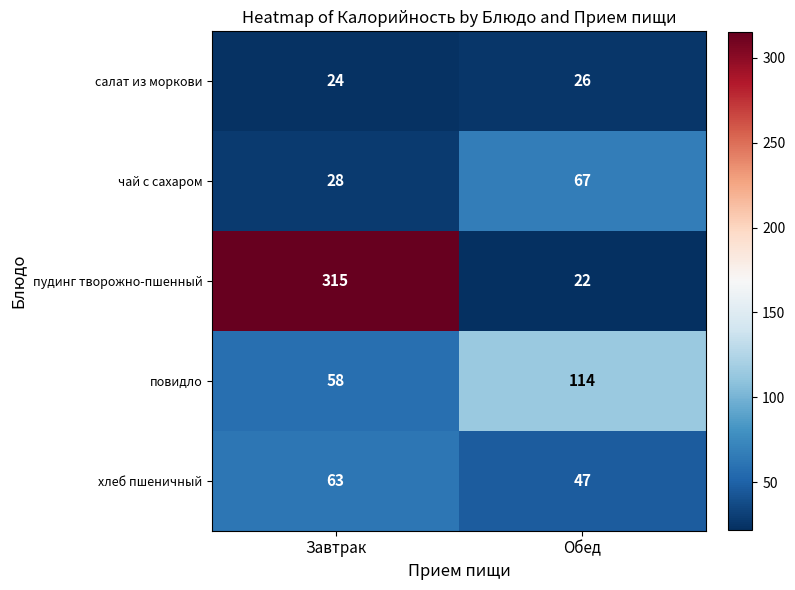

What is the sum of the салат из моркови values at Обед and Завтрак?

50